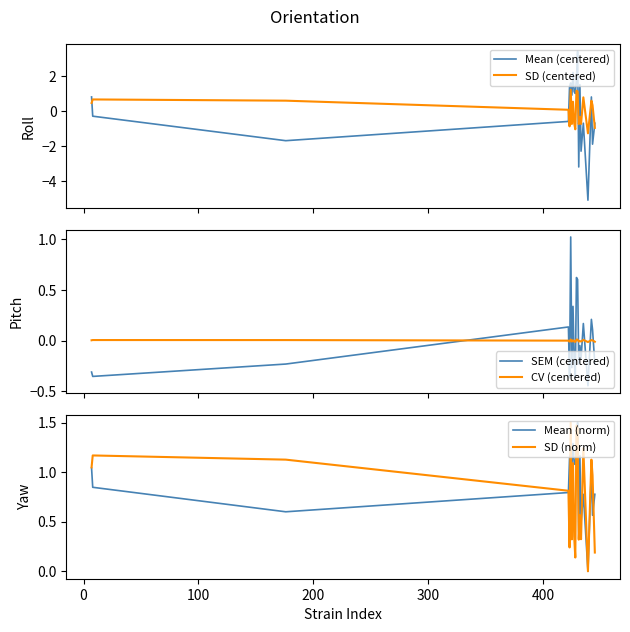

What is the minimum value for Mean (centered)?

-5.1